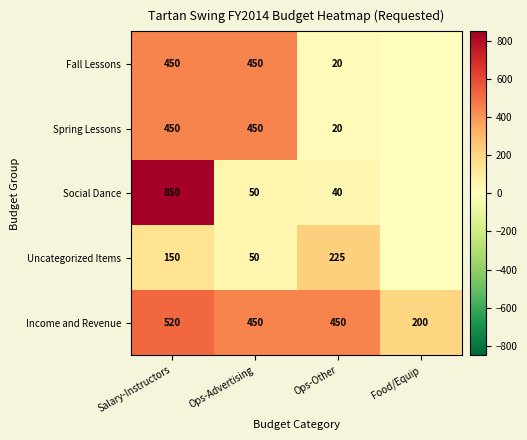

What is the difference between the highest and lowest values at Salary-Instructors?

700